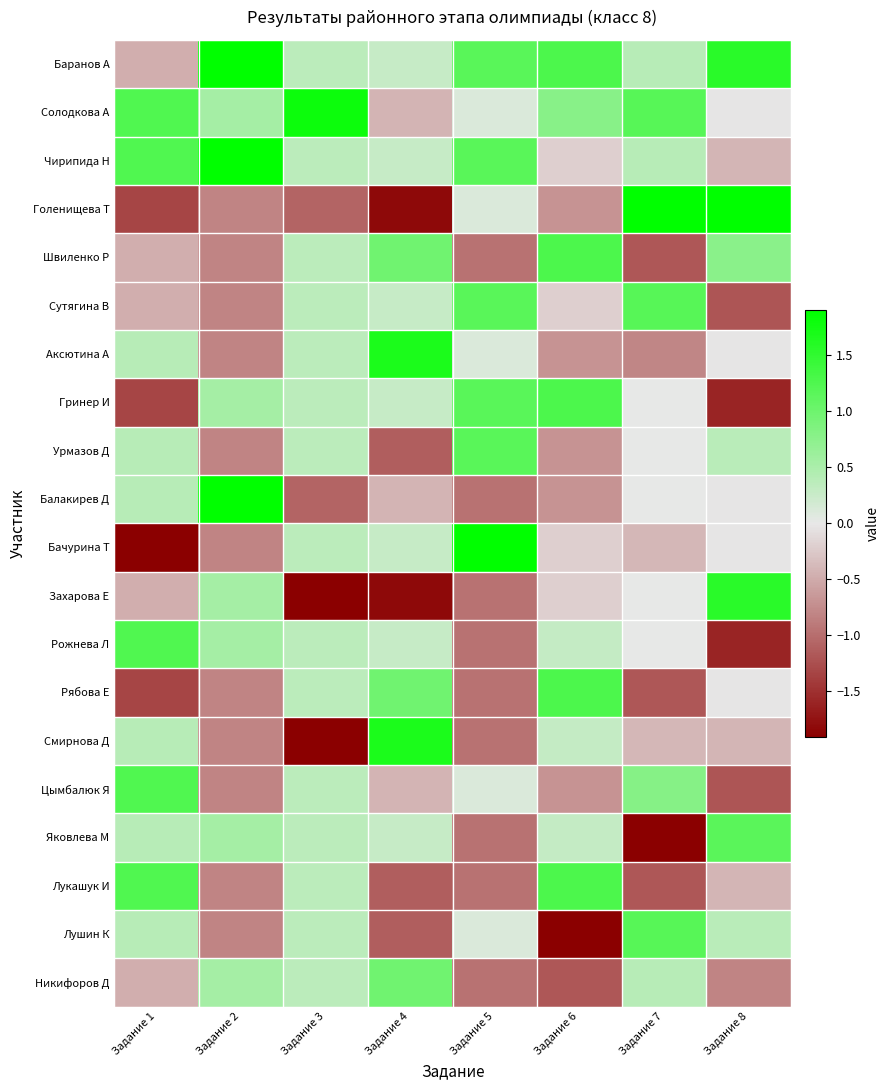

What is the greatest value displayed?

2.2